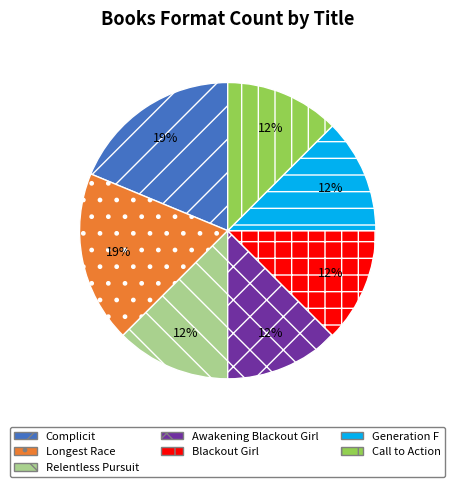

Do Call to Action and Generation F together represent more than half of the pie?

No